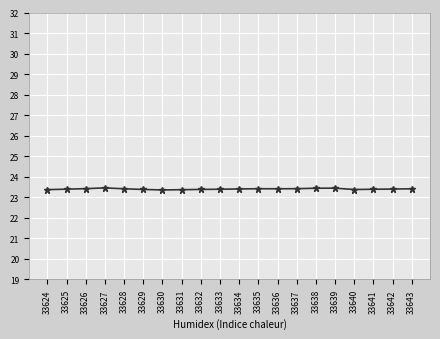

What is the sum of the values at 33624 and 33640?

46.8